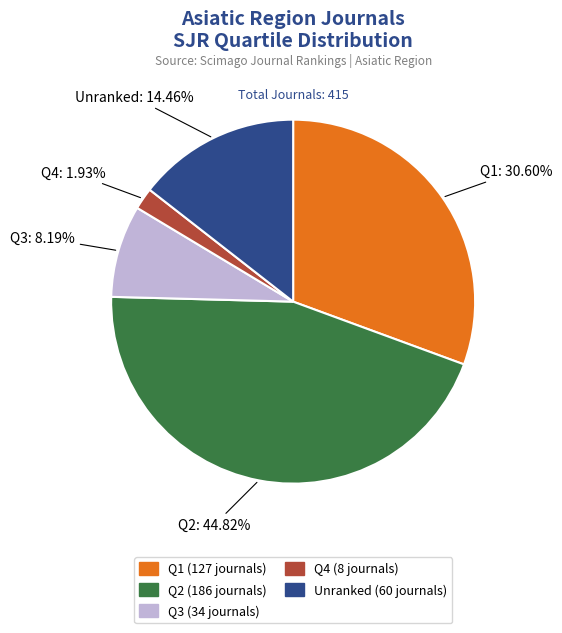

Is there a majority slice in this chart?

No